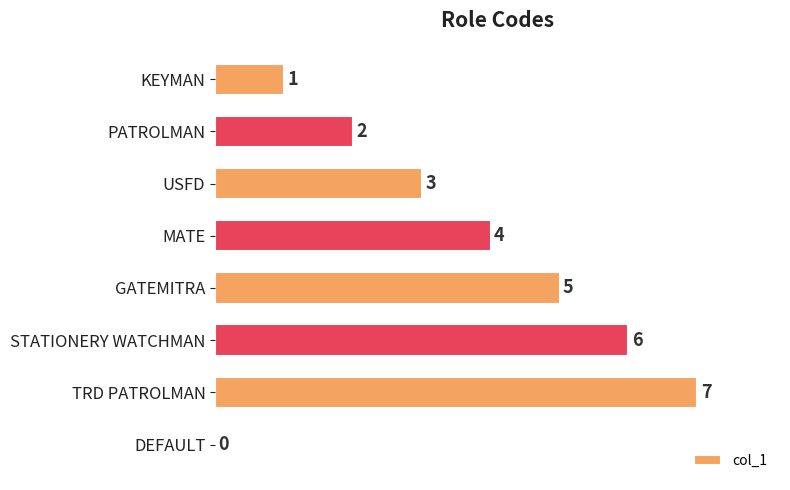

Reading top to bottom, extract all data points from this chart.

KEYMAN=1	PATROLMAN=2	USFD=3	MATE=4	GATEMITRA=5	STATIONERY WATCHMAN=6	TRD PATROLMAN=7	DEFAULT=0